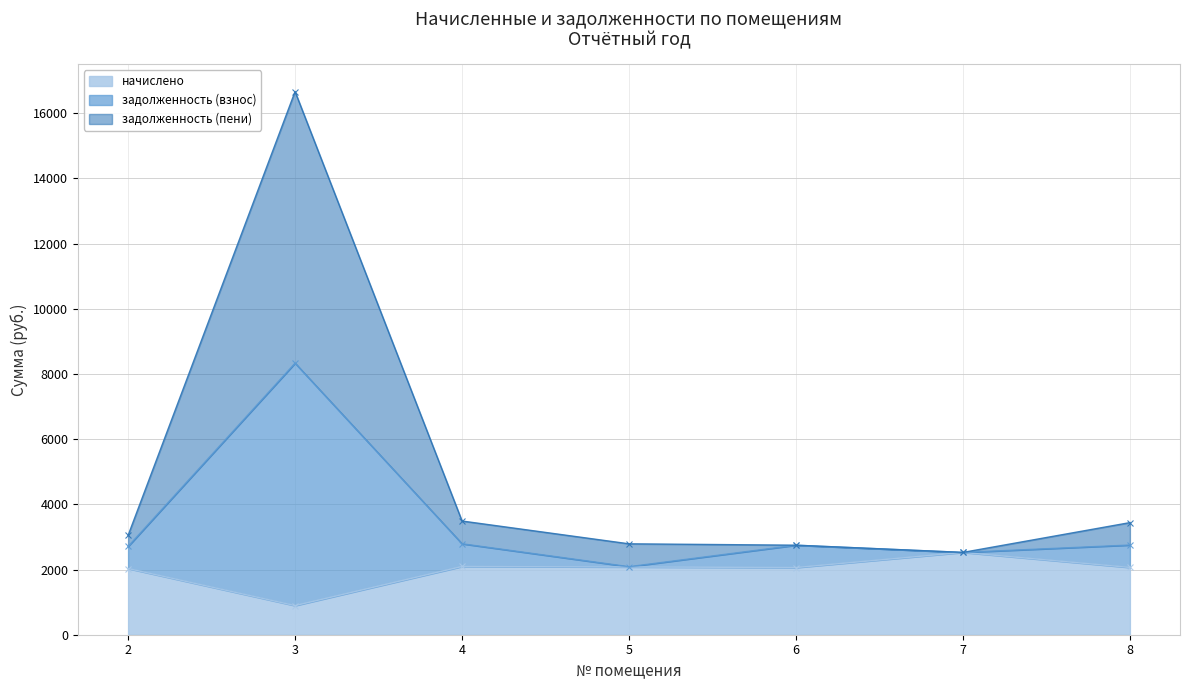

Which series changed the most between 6 and 8?

задолженность (пени)